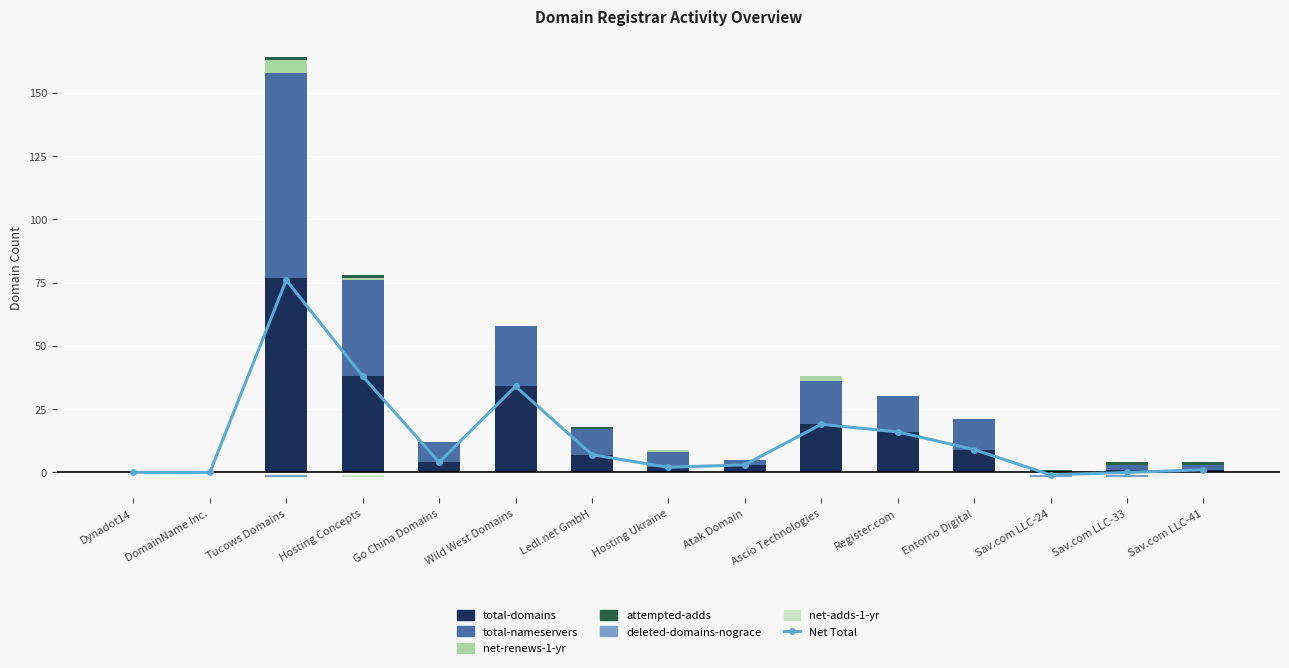

What is the label of the 1st bar from the left?

Dynadot14